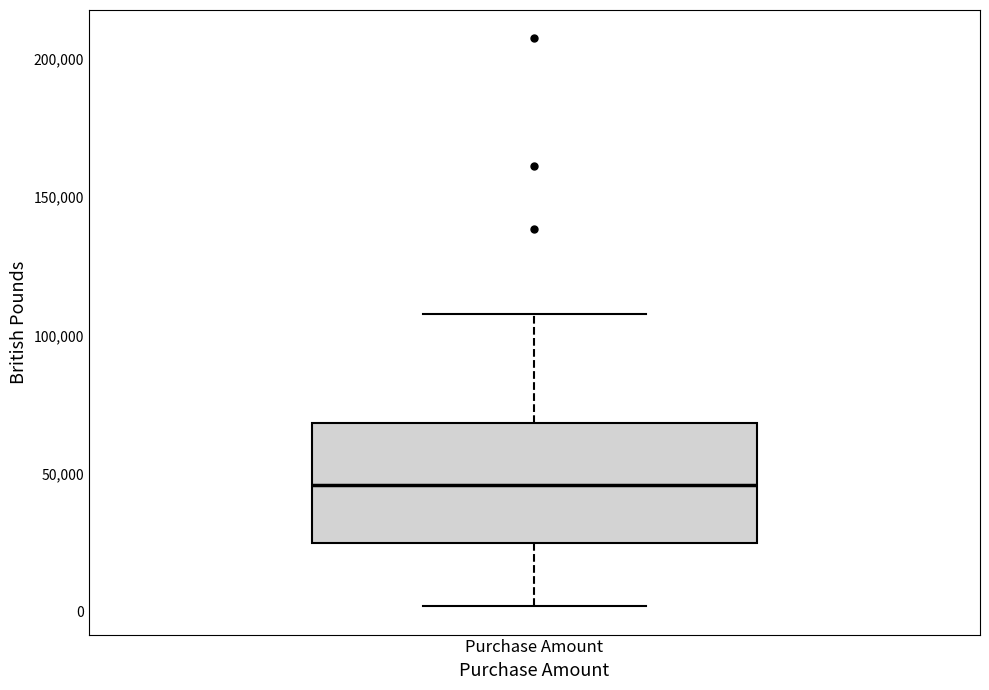

Transcribe this box plot: give where the median line is, the range the box spans, and where the two whiskers end, as read against the y-axis. The values are not printed on the chart, so give them approximately, as read against the axis.

median 45000, box 25000 to 70000, whiskers 0 to 110000